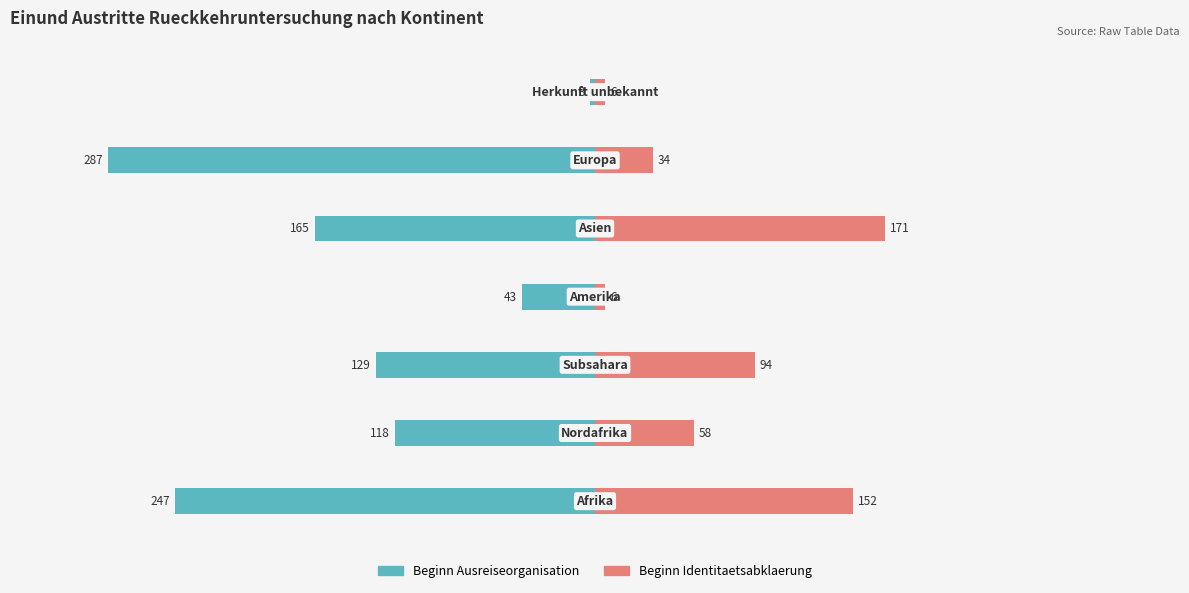

How many bars are there in total?

14